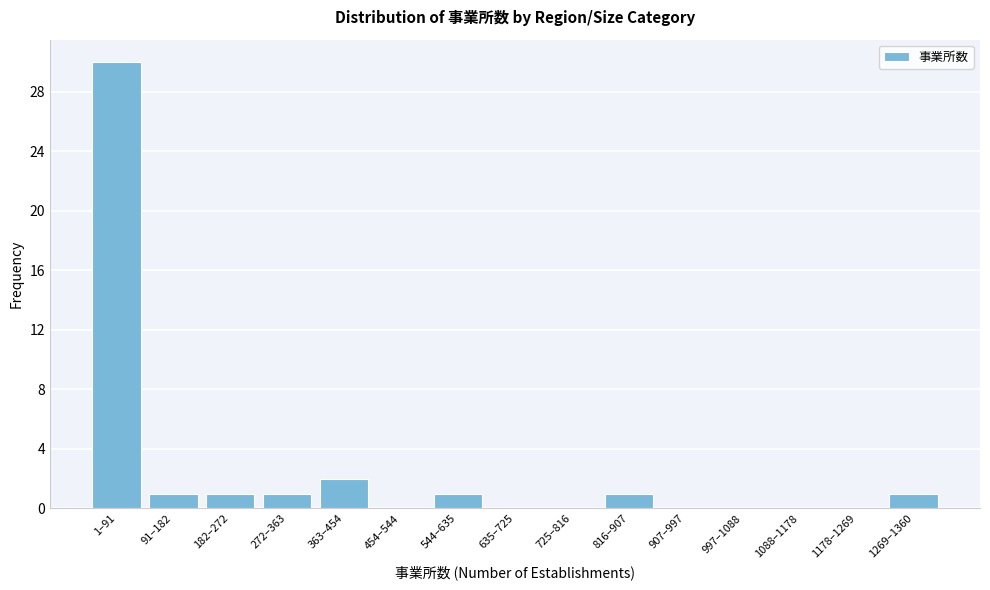

Reading left to right, extract all data points from this chart.

1–91=30	91–182=1	182–272=1	272–363=1	363–454=2	454–544=0	544–635=1	635–725=0	725–816=0	816–907=1	907–997=0	997–1088=0	1088–1178=0	1178–1269=0	1269–1360=1